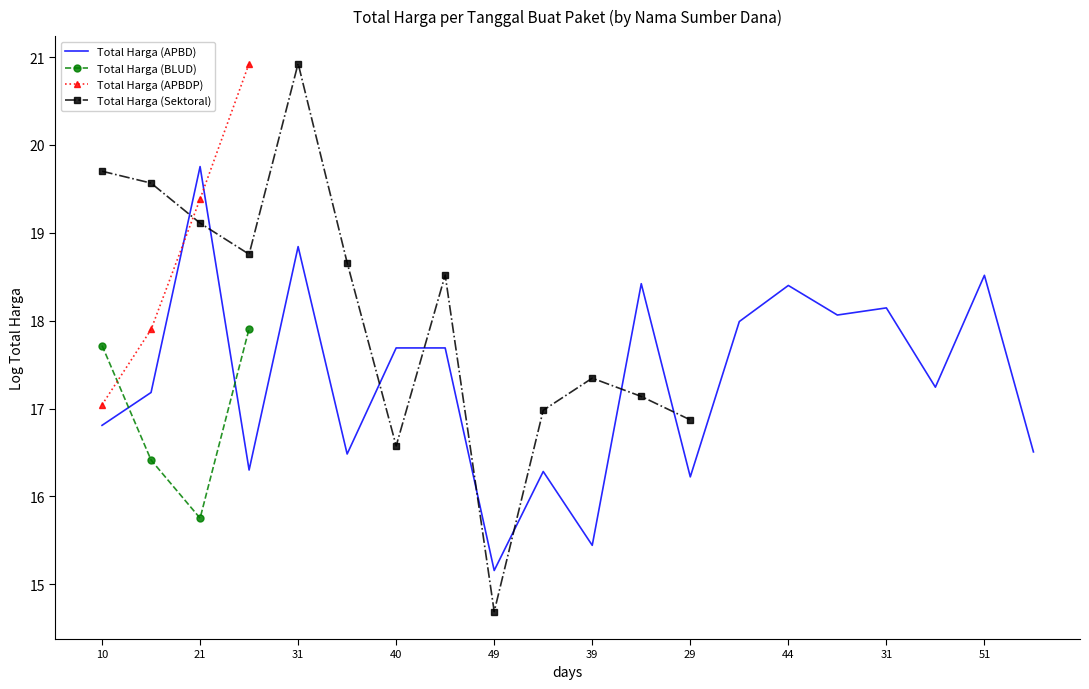

Between 31 and 40, which series saw the biggest shift?

Total Harga (APBD)